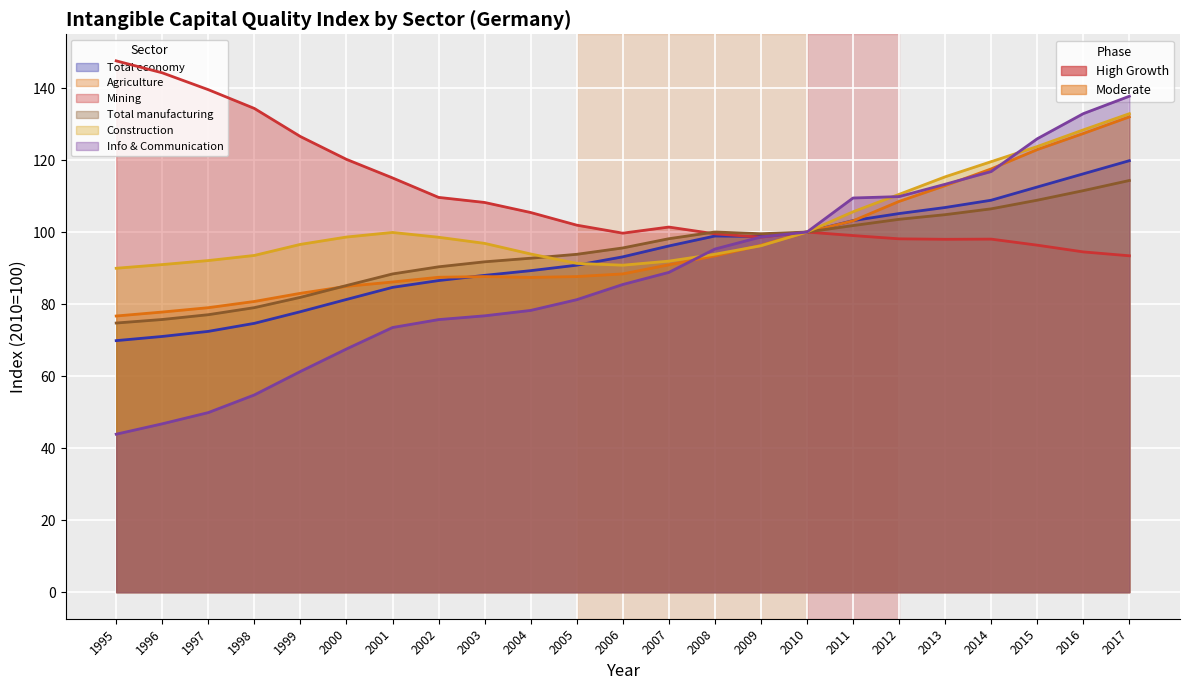

The value of Agriculture at 2013 is 112.9. True or false?

True